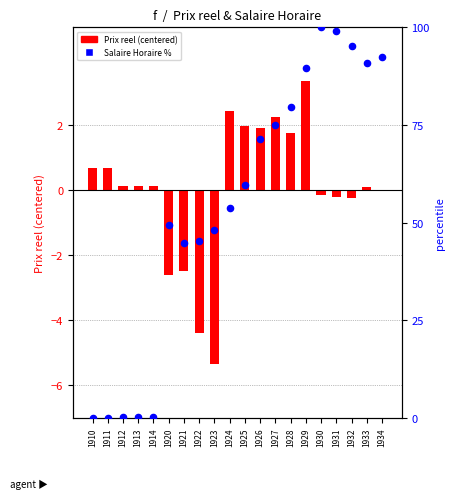

At how many categories does at least one series exceed 13?

15